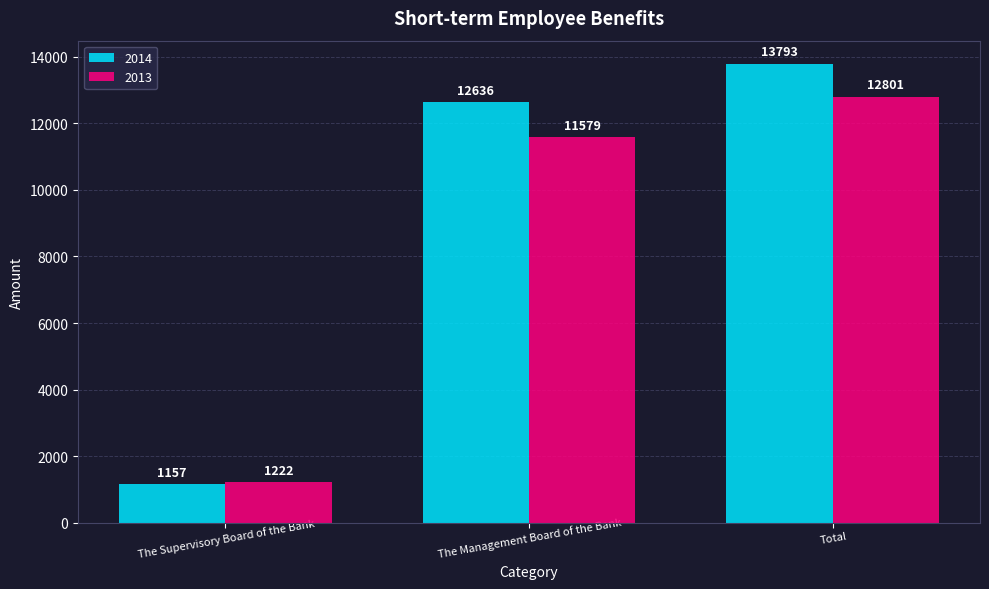

Reading left to right, what are all the values shown in this chart?

2014: 1157	12636	13793
2013: 1222	11579	12801